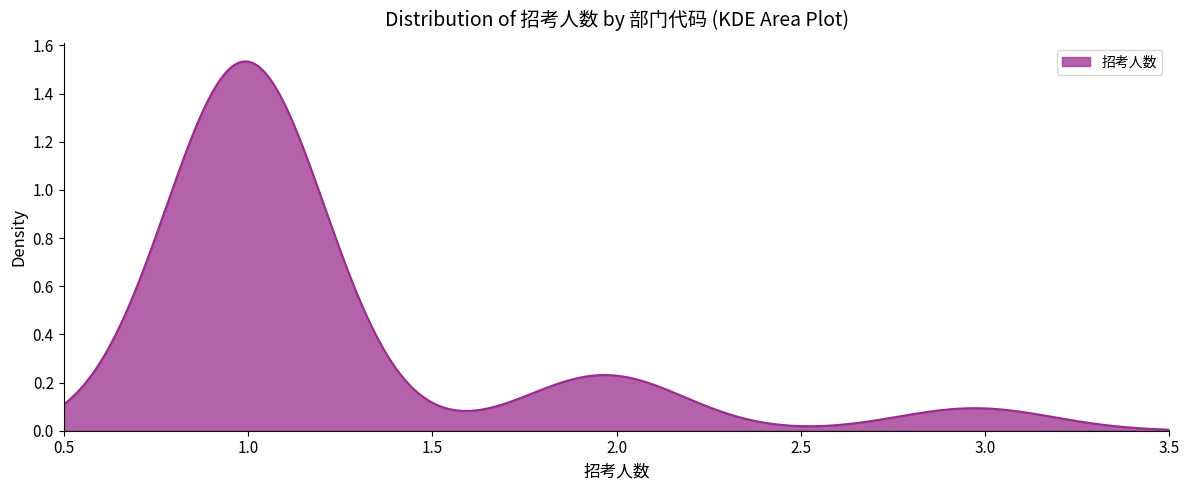

How many distinct data groups are displayed?

1